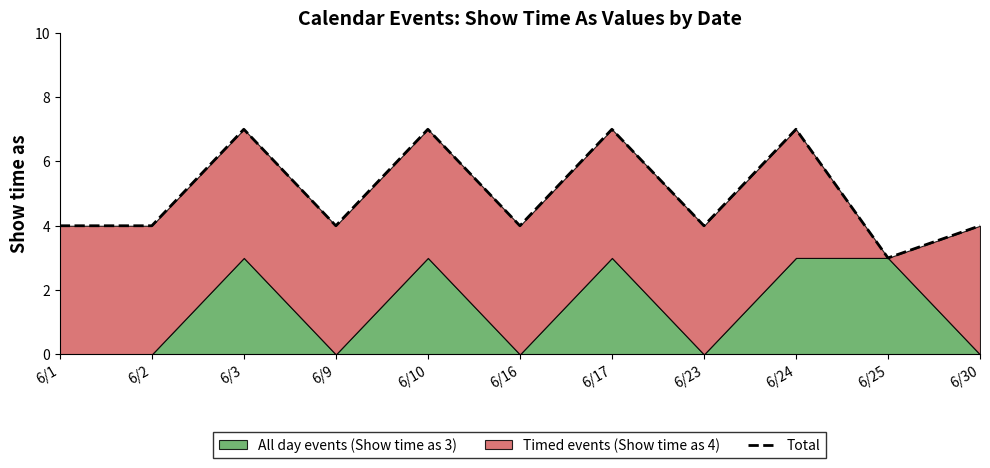

What is the difference between the maximum and minimum values?

4